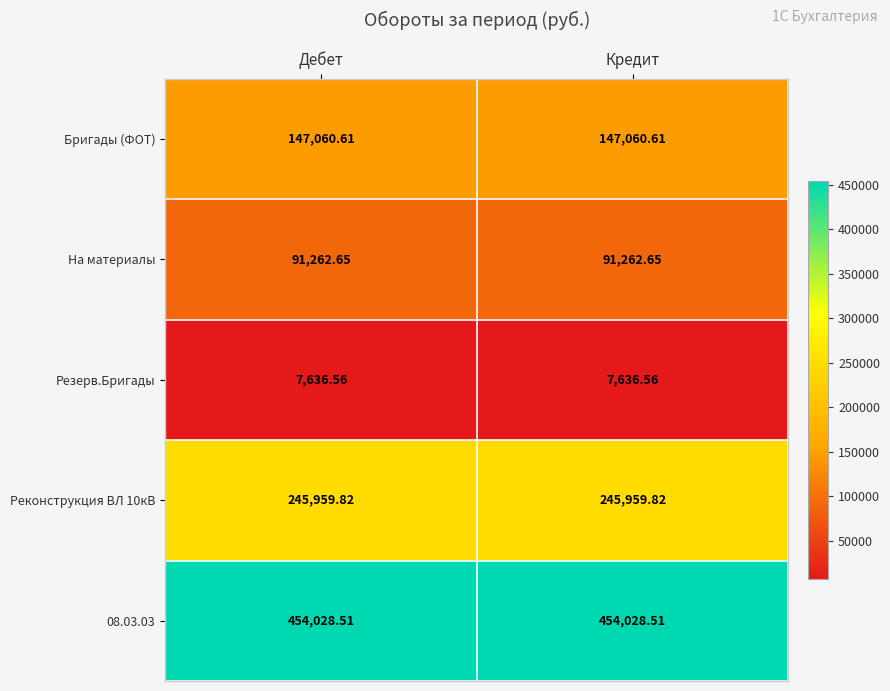

Is the value of Бригады (ФОТ) at Кредит greater than the value of 08.03.03 at Кредит?

No